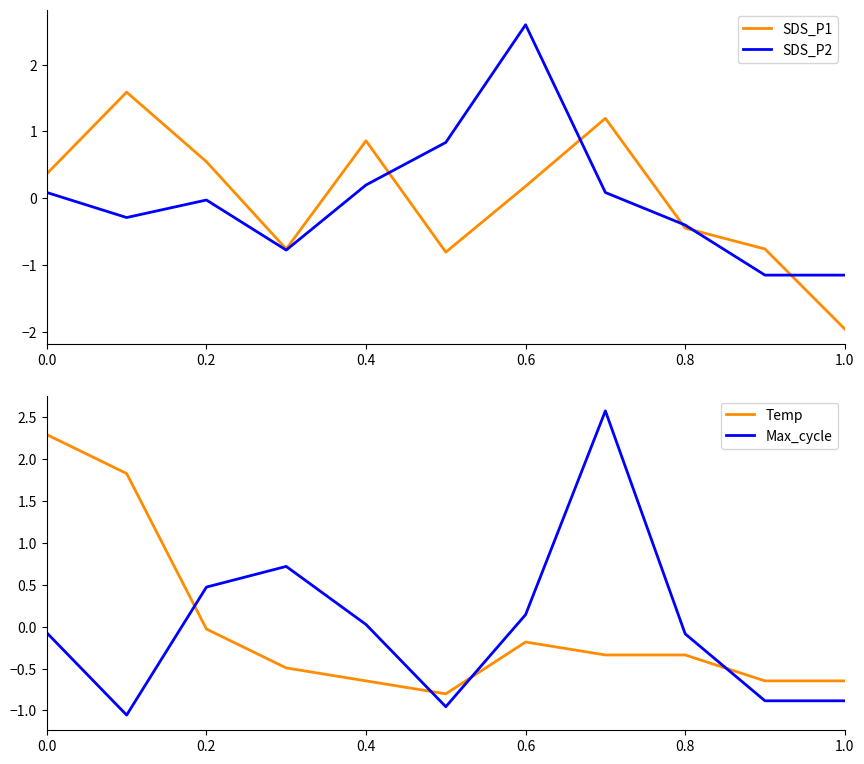

How many values in Max_cycle are below zero?

6